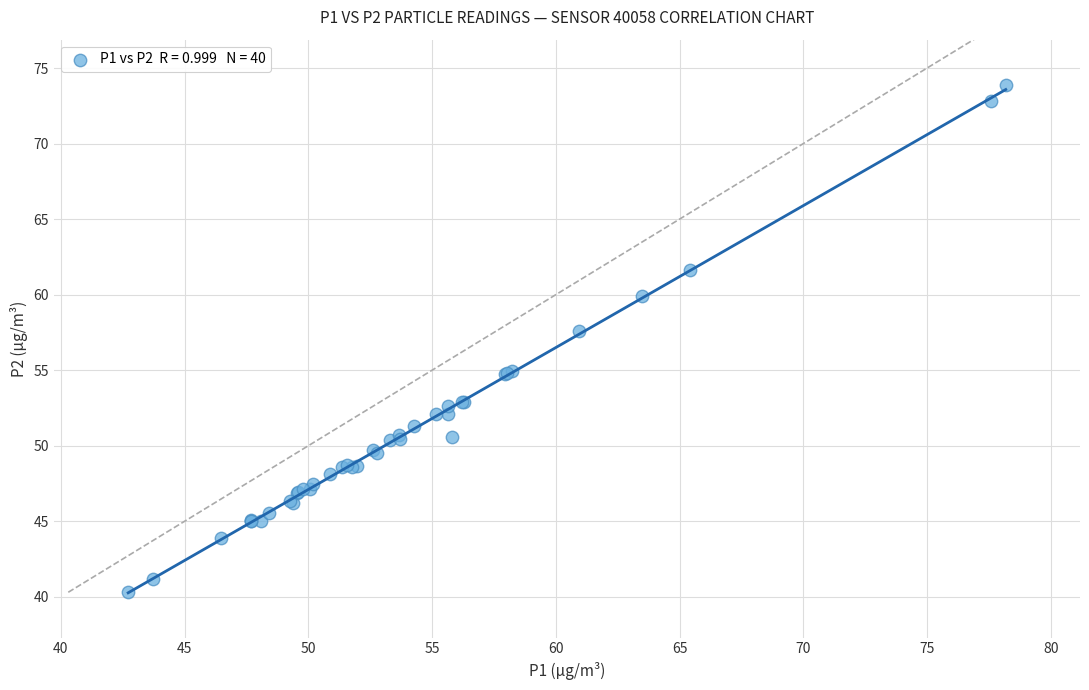

What Y value in the scatter plot is closest to 57?

57.6